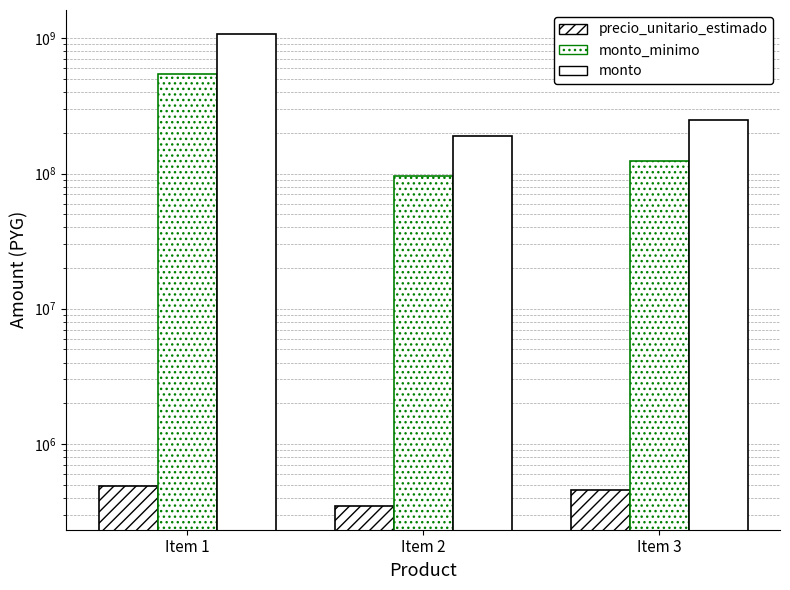

Read the monto value at Item 1, to the nearest 50.

1082958800